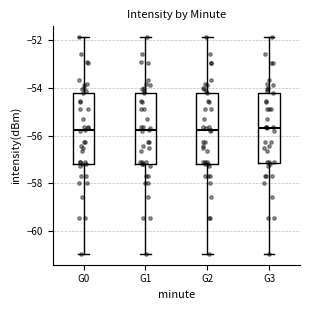

Reading left to right, read every box against the y-axis: the position of its median line, the range the box covers, and the ends of its whiskers. The values are not printed on the chart, so give them approximately, as read against the axis.

G0: median -55.8, box -57.2 to -54.2, whiskers -61.0 to -51.8
G1: median -55.8, box -57.2 to -54.2, whiskers -61.0 to -51.8
G2: median -55.8, box -57.2 to -54.2, whiskers -61.0 to -51.8
G3: median -55.6, box -57.2 to -54.2, whiskers -61.0 to -51.8